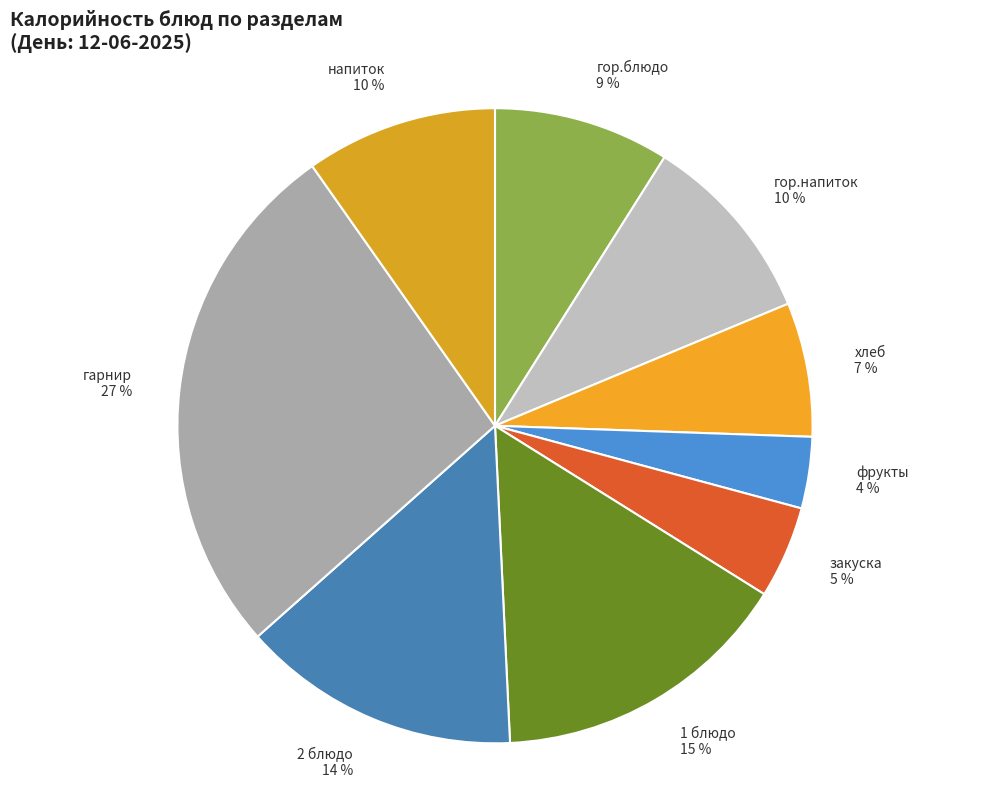

Do гор.напиток 10 % and гарнир 27 % together represent more than half of the pie?

No